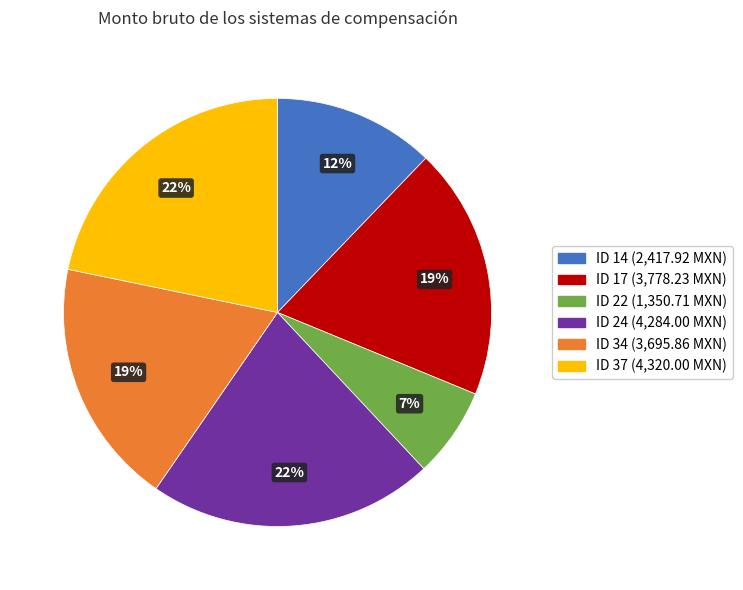

Combined, do ID 34 and ID 24 account for over 50%?

No